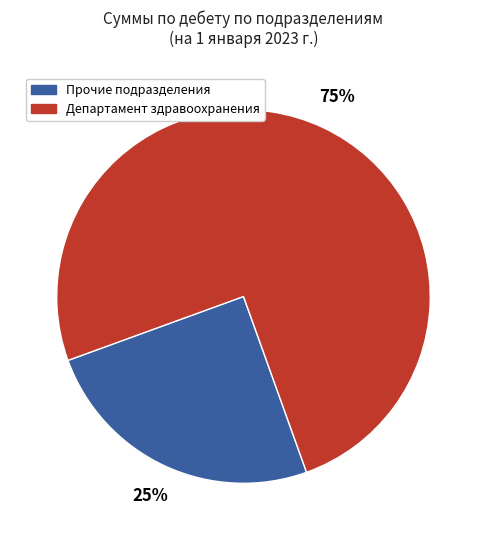

To the nearest percent, what is the average slice percentage?

50%